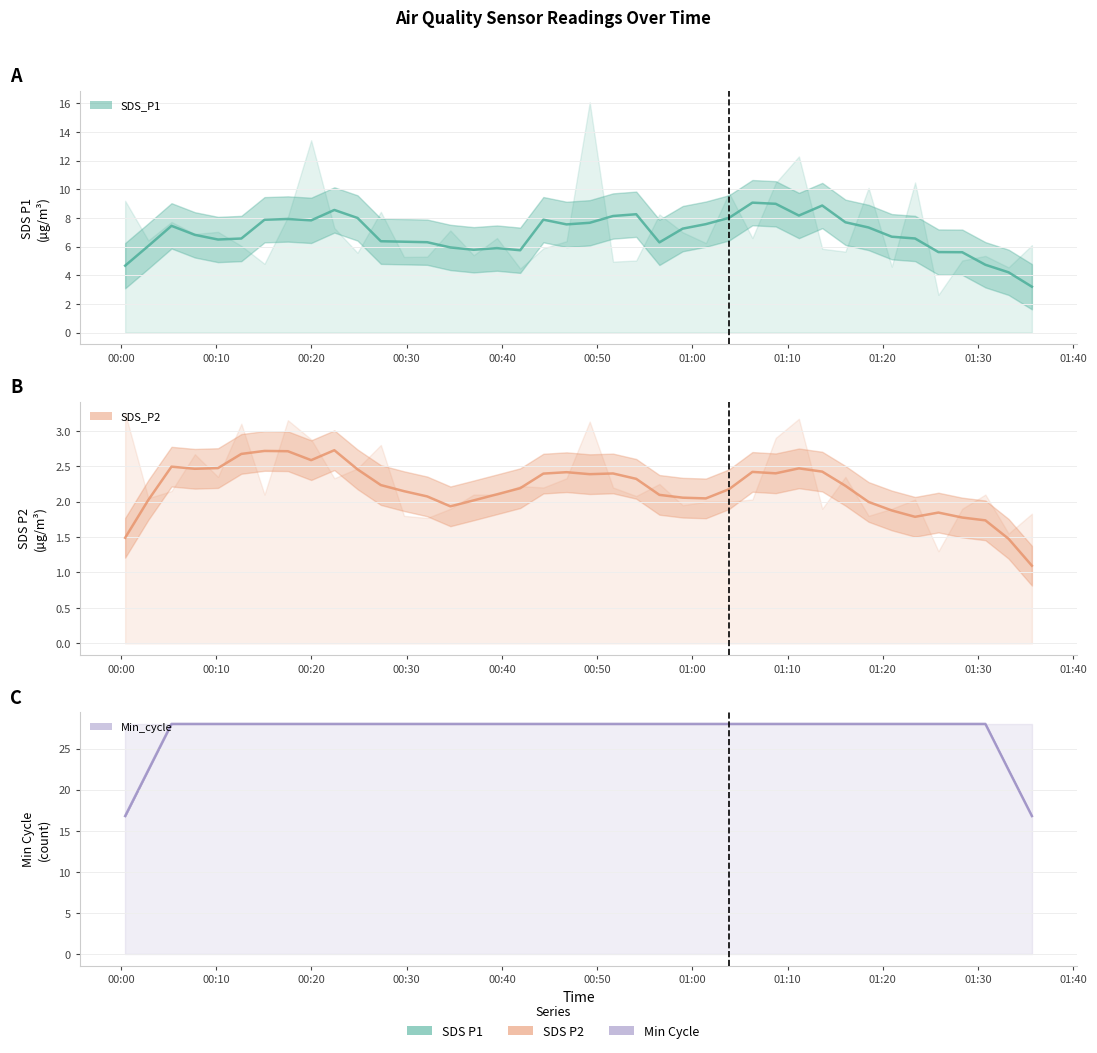

Is it true that SDS_P1 equals 10.9 at 33?

False